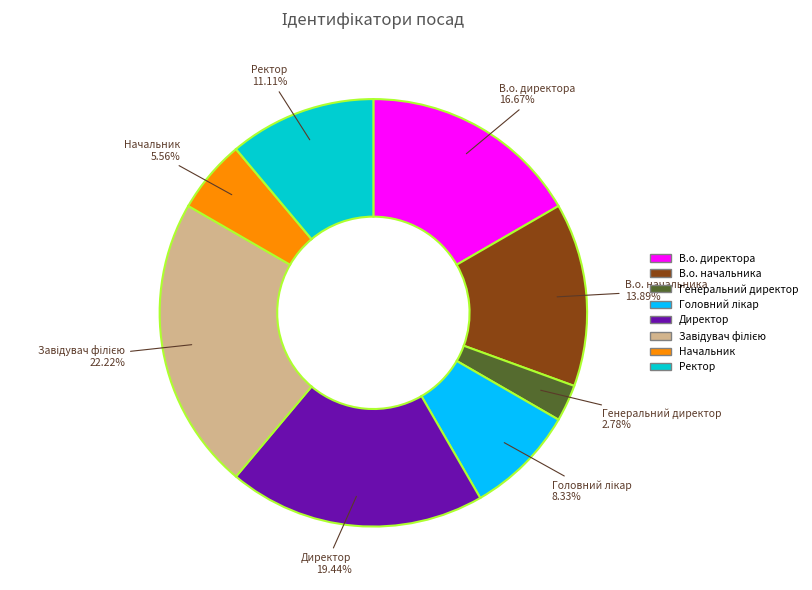

Does Начальник represent more than half of the total?

No